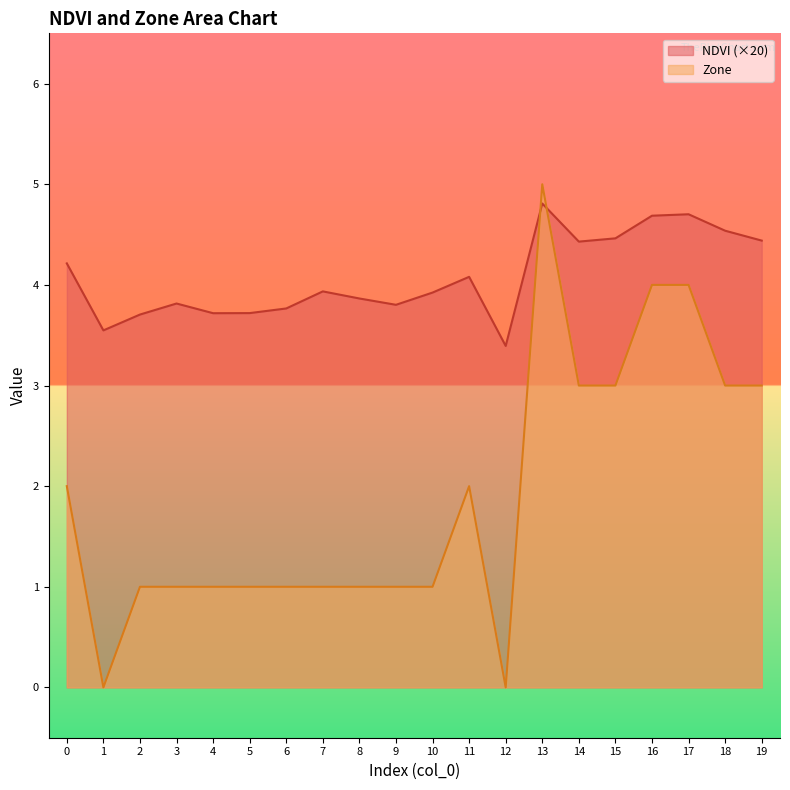

Reading left to right, transcribe all the data shown in this chart.

NDVI: 4.2	3.5	3.7	3.8	3.7	3.7	3.8	3.9	3.9	3.8	3.9	4.1	3.4	4.8	4.4	4.5	4.7	4.7	4.5	4.4
Zone: 2.0	0.0	1.0	1.0	1.0	1.0	1.0	1.0	1.0	1.0	1.0	2.0	0.0	5.0	3.0	3.0	4.0	4.0	3.0	3.0